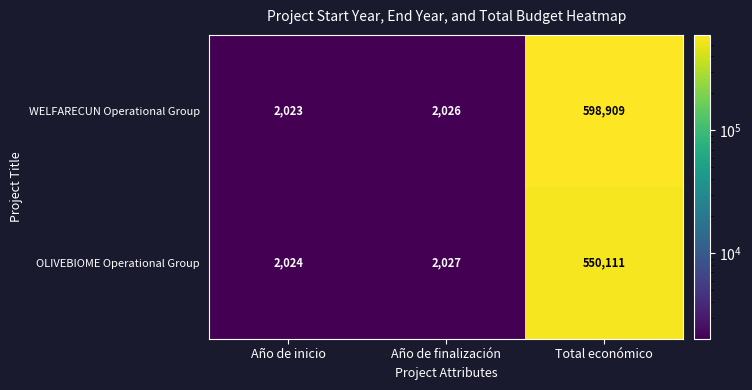

Which category has the lowest value across all series?

Año de inicio